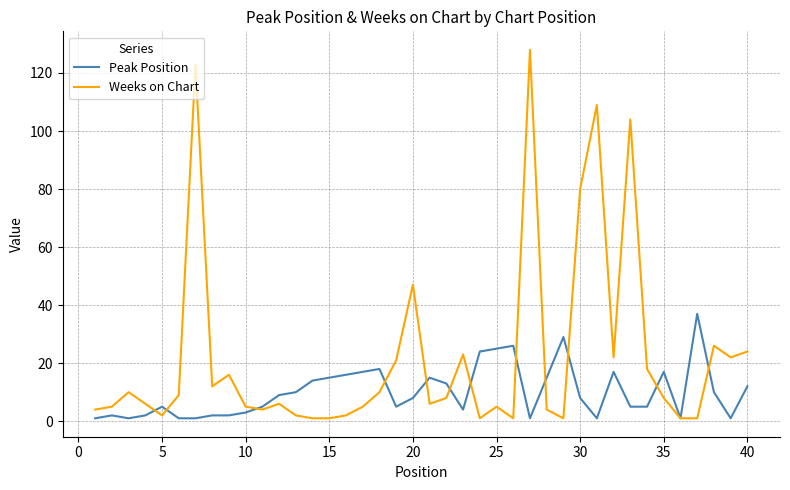

Which series has the largest range (max minus min)?

Weeks on Chart